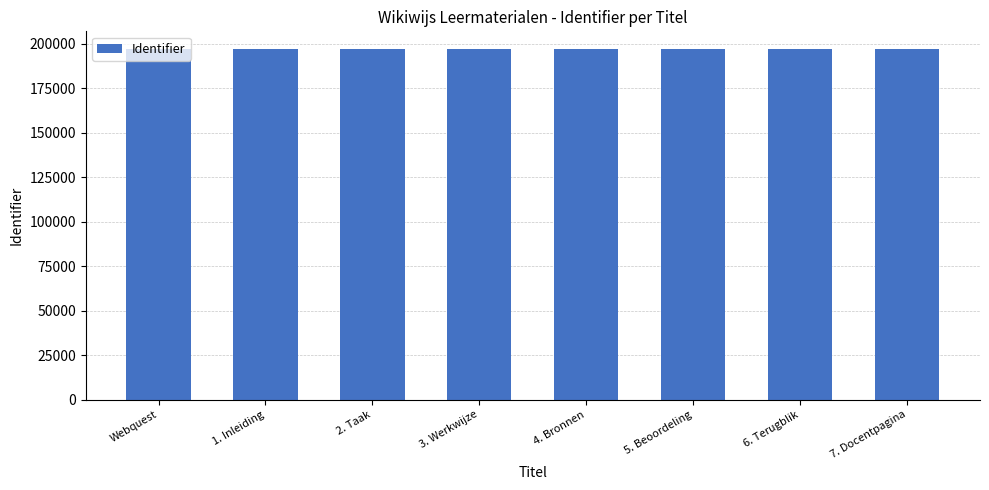

The value at 4. Bronnen is 197090. True or false?

True